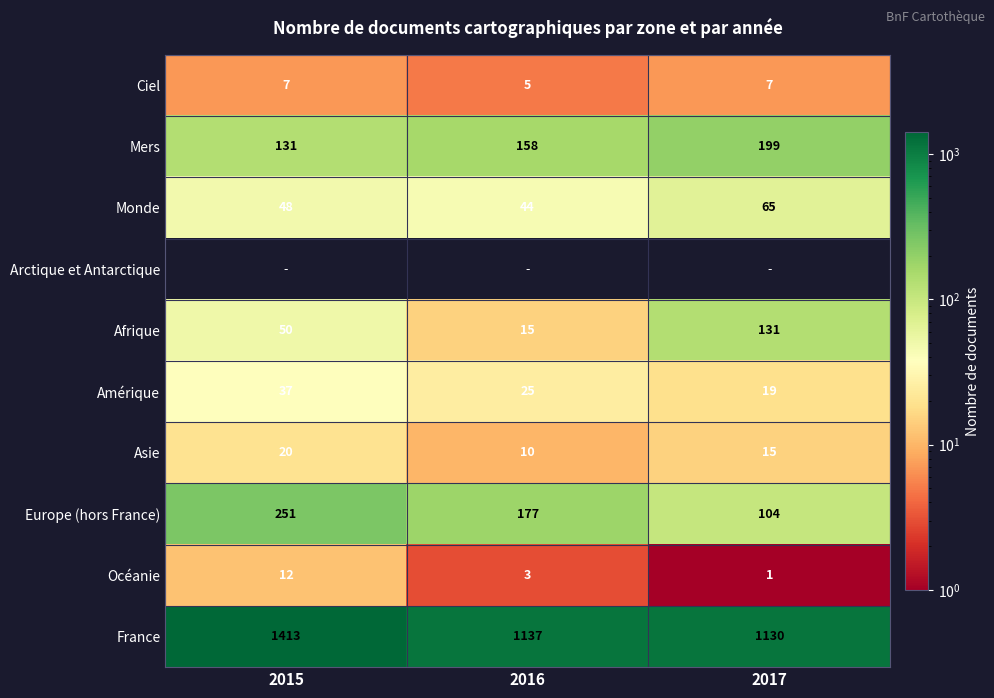

Which has a higher value, 2016 or 2017?

2017